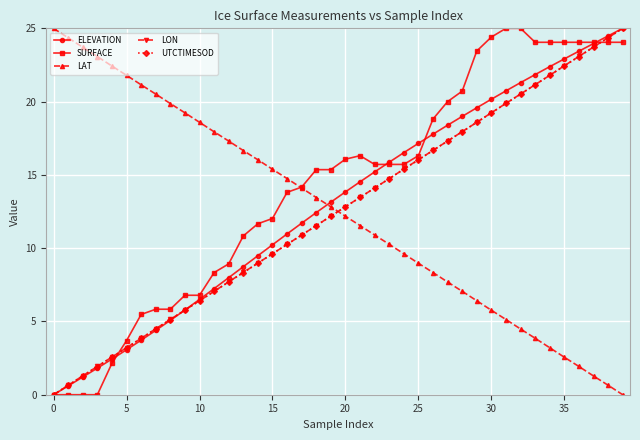

How many values in the SURFACE series are below 15?

18